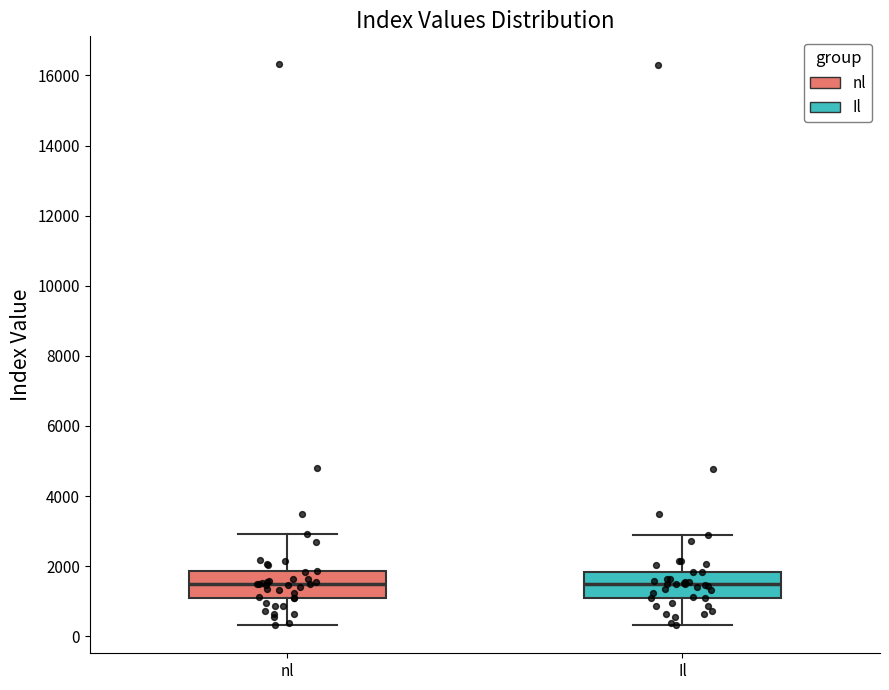

Reading left to right, transcribe this box plot: for each box, give where its median line is, the range the box spans, and where its two whiskers end, as read against the y-axis. The values are not printed on the chart, so give them approximately, as read against the axis.

nl: median 1400, box 1000 to 1800, whiskers 400 to 3000
Il: median 1400, box 1000 to 1800, whiskers 400 to 2800